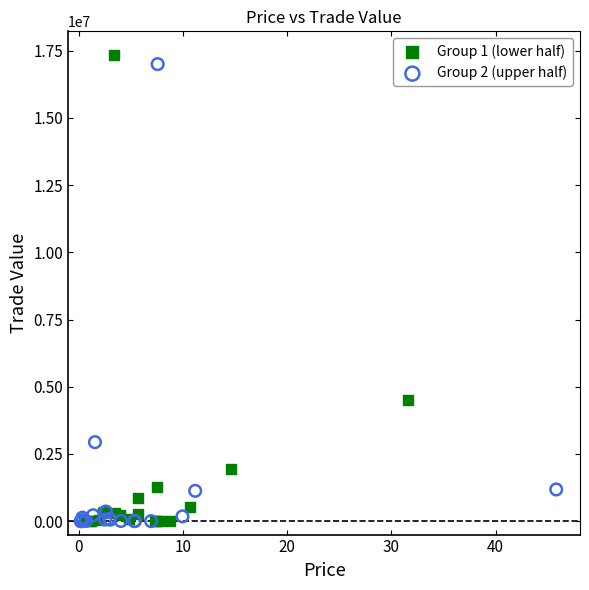

Which series reaches the maximum Y coordinate?

Group 1 (lower half)